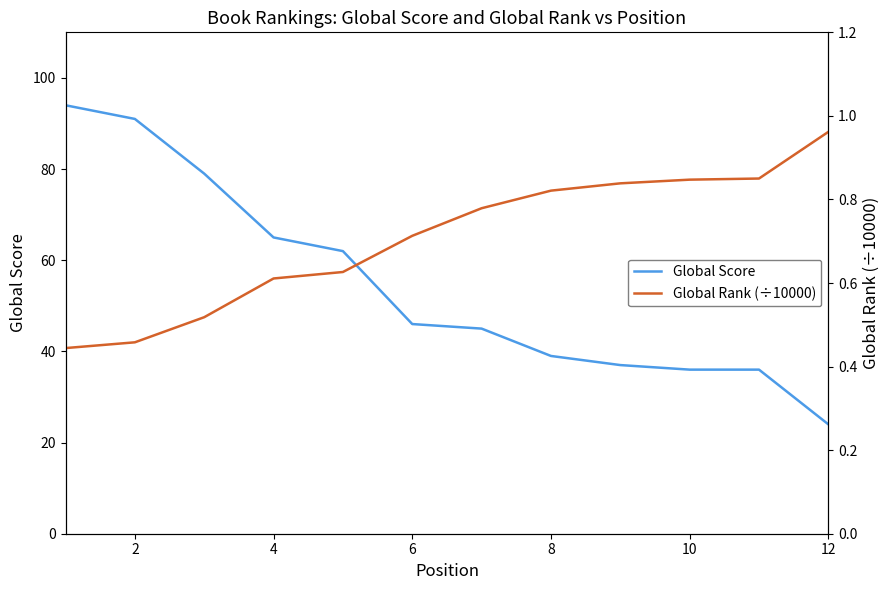

True or false: Global Rank (÷10000) and Global Score intersect in this chart.

False